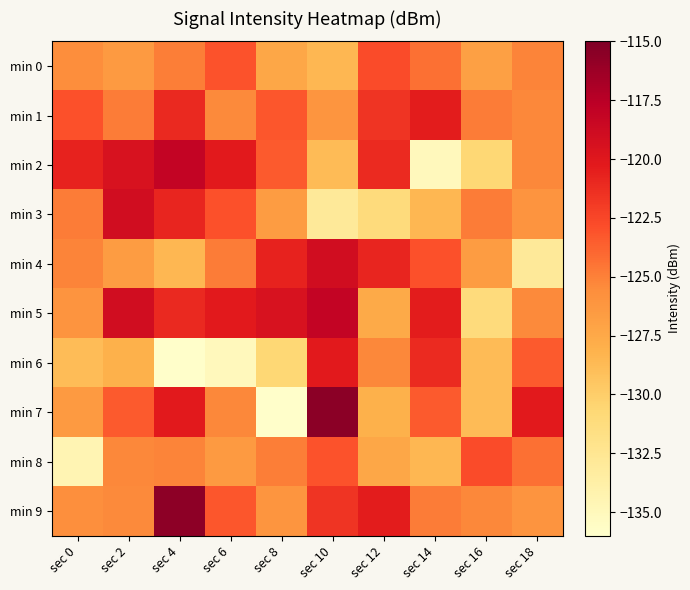

Reading right to left, transcribe all the data shown in this chart.

min 0: sec 18=-125.1	sec 16=-126.9	sec 14=-124.3	sec 12=-122.8	sec 10=-128.5	sec 8=-127.3	sec 6=-123.1	sec 4=-124.9	sec 2=-126.5	sec 0=-125.6
min 1: sec 18=-125.3	sec 16=-124.8	sec 14=-120.4	sec 12=-121.6	sec 10=-126.2	sec 8=-123.3	sec 6=-125.4	sec 4=-121.0	sec 2=-124.8	sec 0=-123.0
min 2: sec 18=-125.3	sec 16=-130.7	sec 14=-135.1	sec 12=-121.1	sec 10=-128.7	sec 8=-123.4	sec 6=-120.2	sec 4=-118.1	sec 2=-119.4	sec 0=-120.7
min 3: sec 18=-126.0	sec 16=-124.8	sec 14=-128.5	sec 12=-131.2	sec 10=-132.9	sec 8=-126.6	sec 6=-123.0	sec 4=-120.8	sec 2=-119.0	sec 0=-124.8
min 4: sec 18=-132.9	sec 16=-126.6	sec 14=-123.0	sec 12=-120.8	sec 10=-119.0	sec 8=-120.7	sec 6=-124.8	sec 4=-128.5	sec 2=-126.6	sec 0=-125.1
min 5: sec 18=-125.4	sec 16=-131.2	sec 14=-120.4	sec 12=-127.6	sec 10=-118.1	sec 8=-119.4	sec 6=-120.2	sec 4=-121.0	sec 2=-119.0	sec 0=-126.0
min 6: sec 18=-123.4	sec 16=-128.7	sec 14=-121.1	sec 12=-125.3	sec 10=-120.2	sec 8=-130.7	sec 6=-135.1	sec 4=-135.9	sec 2=-128.1	sec 0=-128.8
min 7: sec 18=-120.2	sec 16=-128.7	sec 14=-123.4	sec 12=-128.1	sec 10=-115.5	sec 8=-135.9	sec 6=-125.3	sec 4=-120.2	sec 2=-123.4	sec 0=-126.4
min 8: sec 18=-124.3	sec 16=-122.8	sec 14=-128.5	sec 12=-127.3	sec 10=-123.1	sec 8=-124.9	sec 6=-126.5	sec 4=-125.1	sec 2=-125.3	sec 0=-134.4
min 9: sec 18=-126.0	sec 16=-125.3	sec 14=-124.8	sec 12=-120.4	sec 10=-121.6	sec 8=-126.2	sec 6=-123.3	sec 4=-115.6	sec 2=-125.4	sec 0=-125.7